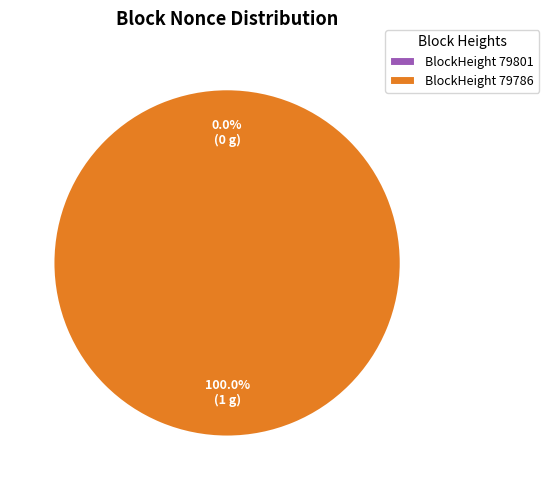

What percentage is the 79786 slice, to the nearest percent?

100%